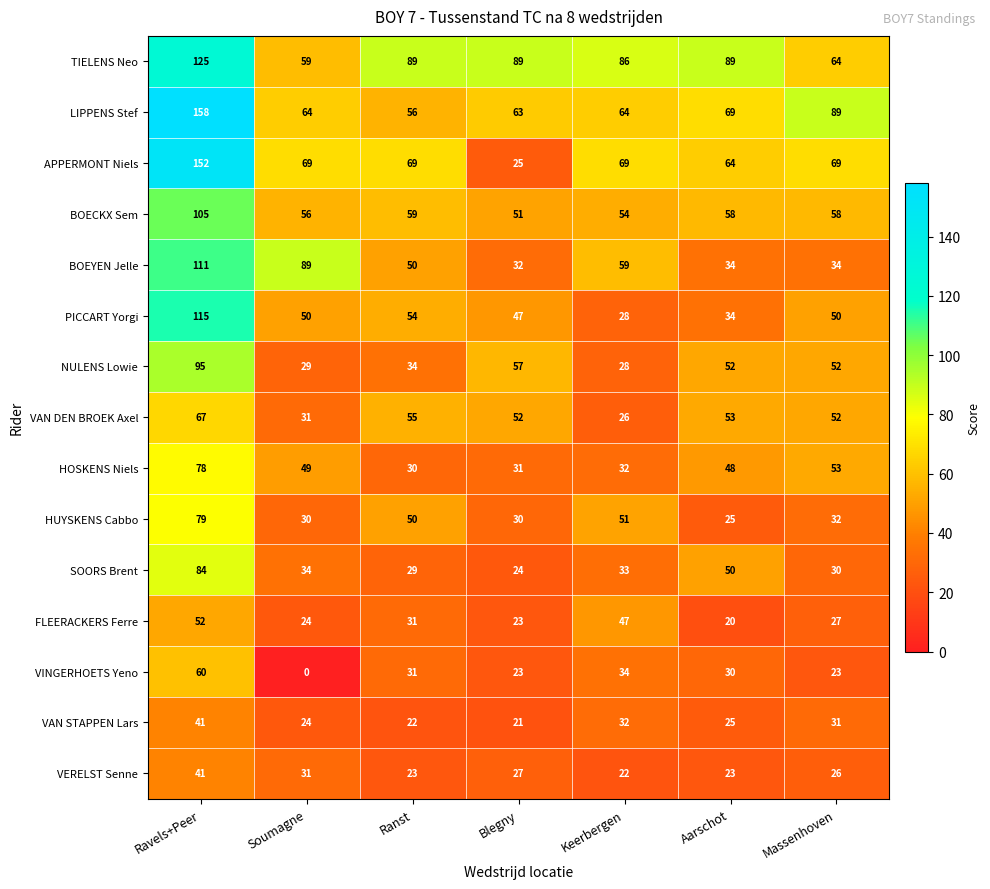

What is the sum of the HOSKENS Niels values at Aarschot and Soumagne?

97